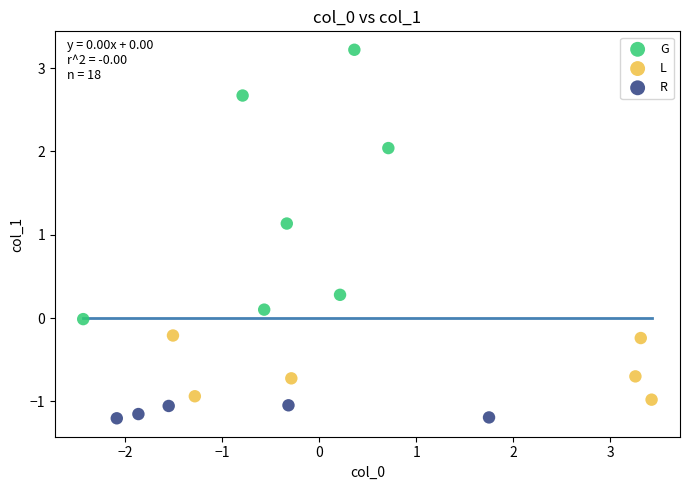

Which series has the largest Y range (max minus min)?

G